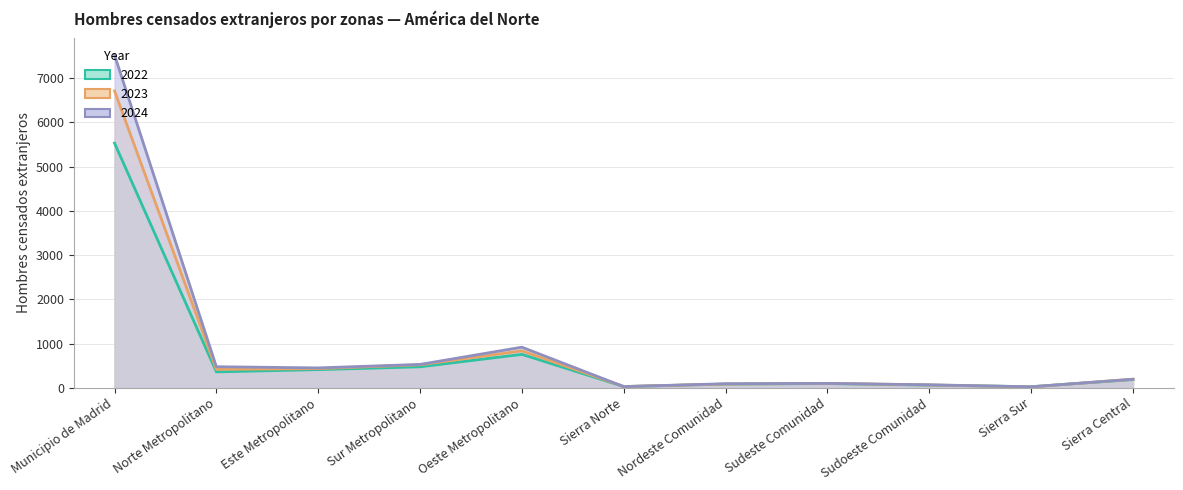

Rank the series by their average value, from highest to lowest.

2024, 2023, 2022